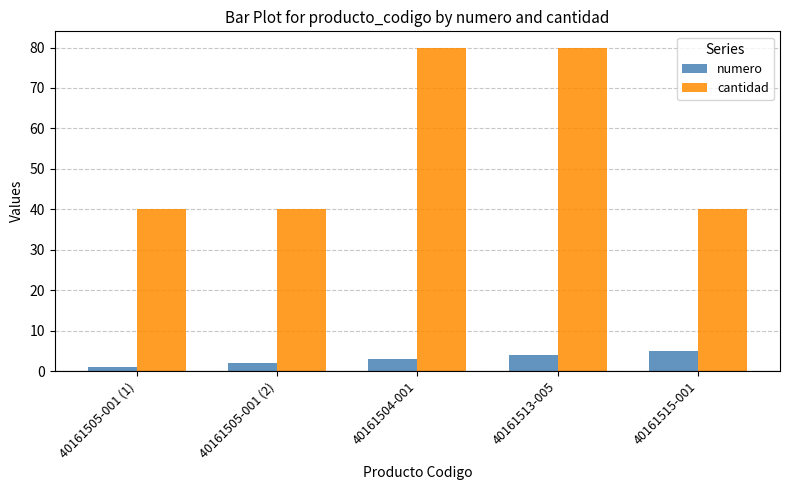

What is the difference between the second highest and minimum values in the numero series?

3